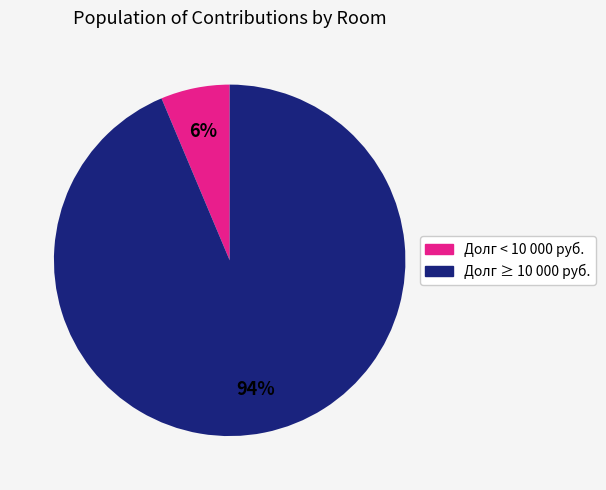

Is there a majority slice in this chart?

Yes